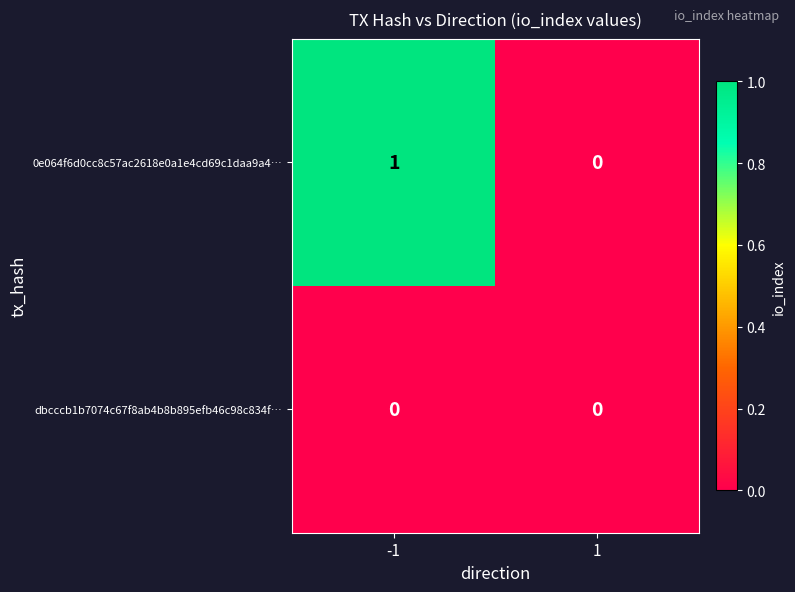

List the series in order of their overall mean, highest first.

0e064f6d0cc8c57ac2618e0a1e4cd69c1daa9a4…, dbcccb1b7074c67f8ab4b8b895efb46c98c834f…